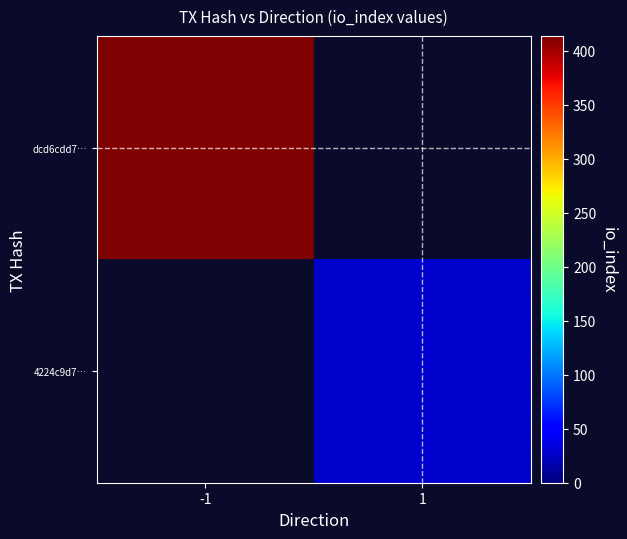

At how many categories does at least one series exceed 292?

1